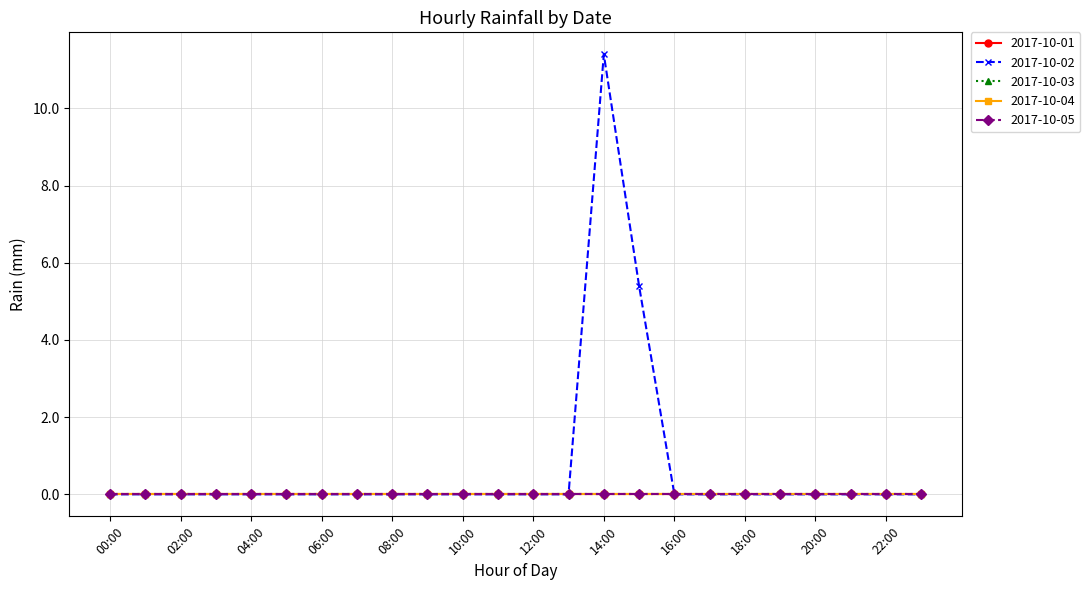

What is the label of the 22nd point from the left?

21:00